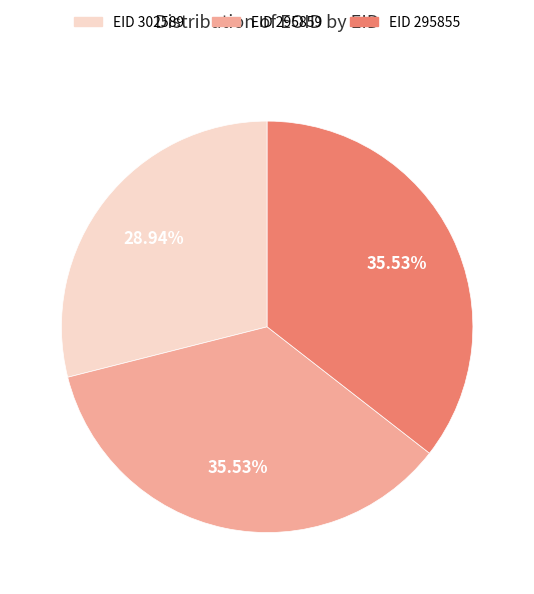

Does any single category account for the majority?

No